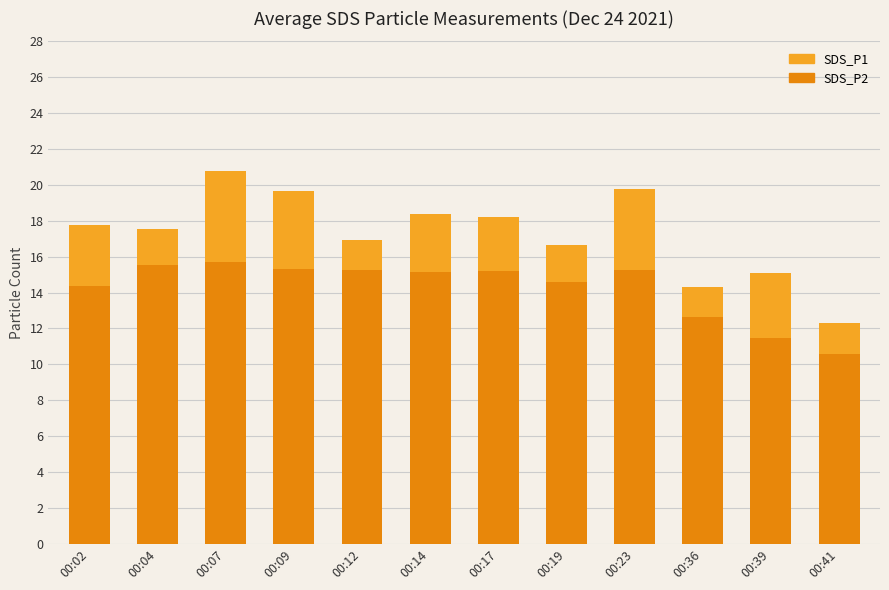

How many bars are there in each group?

2